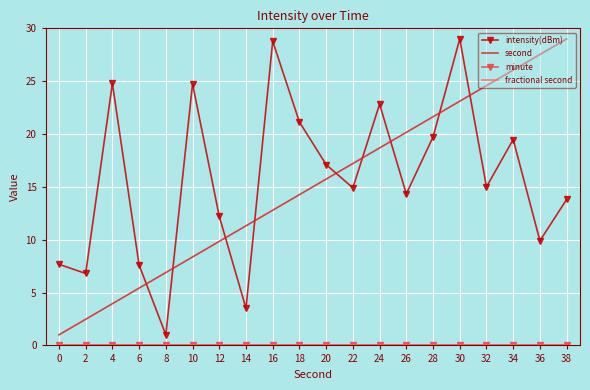

Where does the second series first go above 15?

20